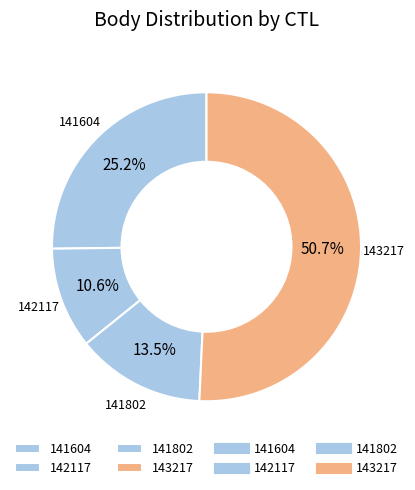

What portion of the pie excludes 141802?

86.5%